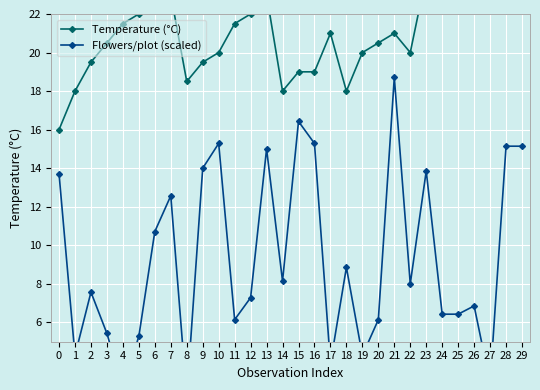

Reading left to right, what are all the values shown in this chart?

Temperature (°C): 16.0	18.0	19.5	20.5	21.5	22.0	22.5	23.0	18.5	19.5	20.0	21.5	22.0	23.0	18.0	19.0	19.0	21.0	18.0	20.0	20.5	21.0	20.0	24.0	26.0	26.0	26.5	27.0	28.0	26.5
Flowers/plot (scaled): 13.7	4.3	7.6	5.4	2.6	5.3	10.7	12.6	2.1	14.0	15.3	6.1	7.3	15.0	8.1	16.4	15.3	3.9	8.9	4.3	6.1	18.7	8.0	13.9	6.4	6.4	6.9	2.9	15.1	15.1